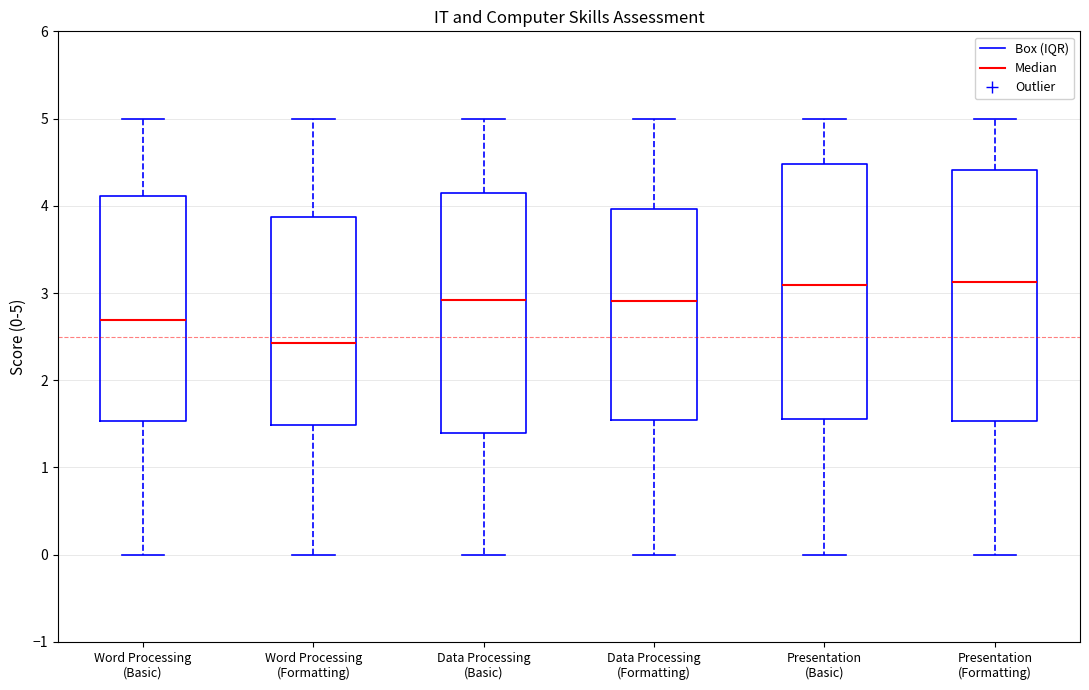

Reading left to right, transcribe this box plot: for each box, give where its median line is, the range the box spans, and where its two whiskers end, as read against the y-axis. The values are not printed on the chart, so give them approximately, as read against the axis.

Word Processing (Basic): median 2.7, box 1.5 to 4.1, whiskers 0.0 to 5.0
Word Processing (Formatting): median 2.4, box 1.5 to 3.9, whiskers 0.0 to 5.0
Data Processing (Basic): median 2.9, box 1.4 to 4.1, whiskers 0.0 to 5.0
Data Processing (Formatting): median 2.9, box 1.5 to 4.0, whiskers 0.0 to 5.0
Presentation (Basic): median 3.1, box 1.6 to 4.5, whiskers 0.0 to 5.0
Presentation (Formatting): median 3.1, box 1.5 to 4.4, whiskers 0.0 to 5.0